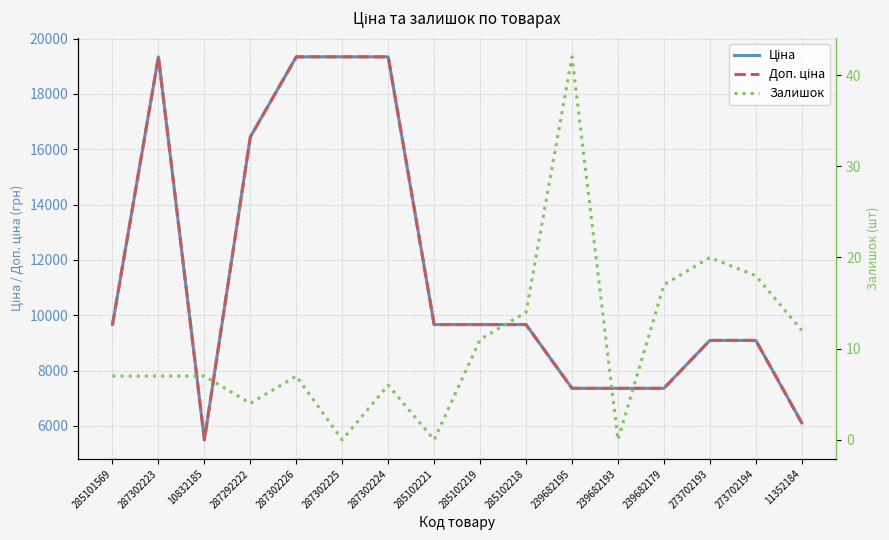

True or false: Ціна and Доп. ціна cross at least once.

False